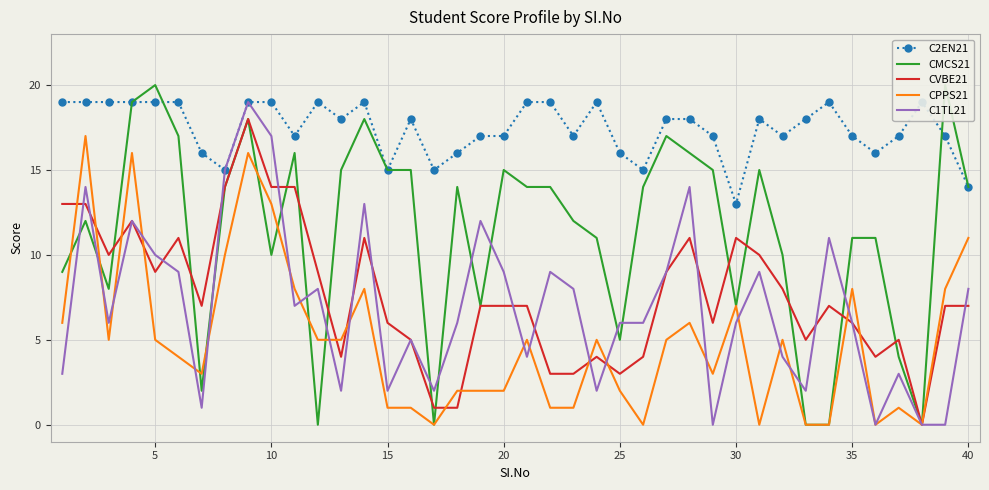

Is this an area chart (filled region under the line)?

No